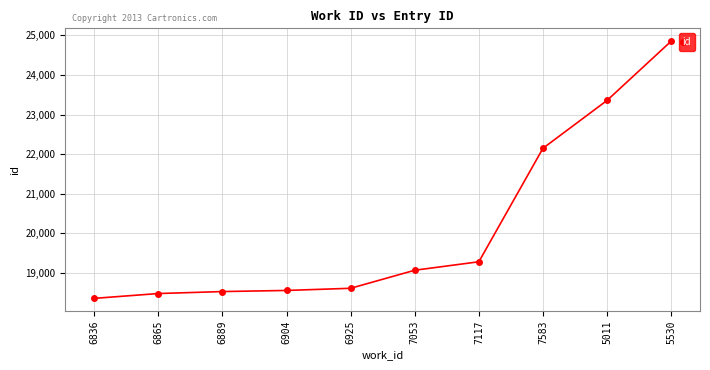

What is the label of the 1st point from the right?

5530